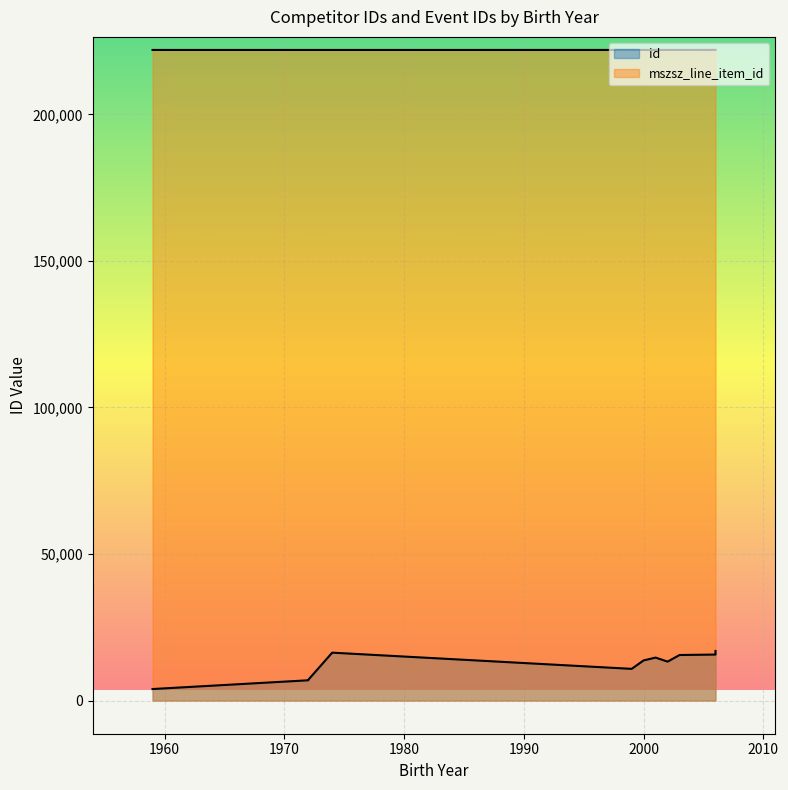

Does the chart display data point markers on the line(s)?

No